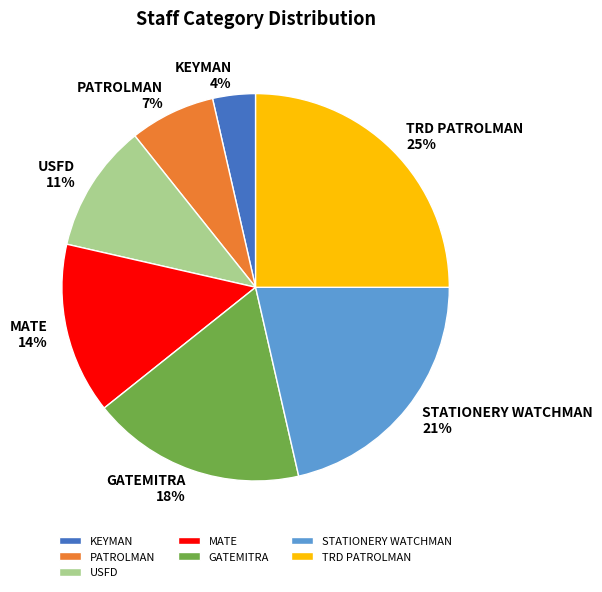

How many segments does this pie chart have?

7